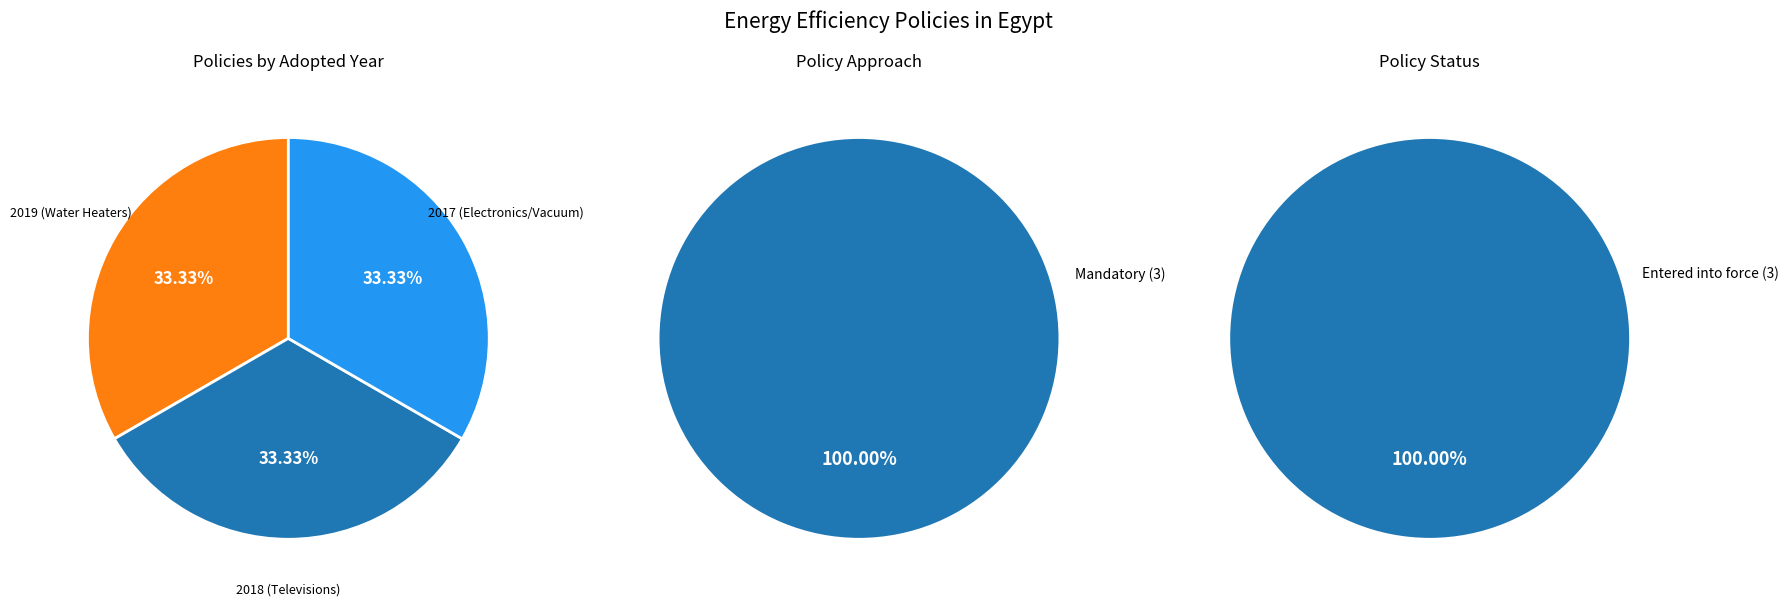

To the nearest percent, what percentage of the pie is Household Electric Vacuum?

33%